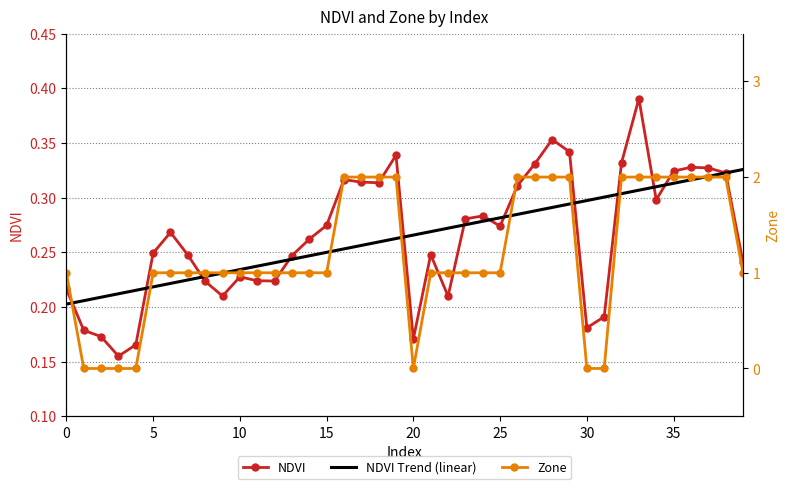

What is the sum of all NDVI values?

10.6